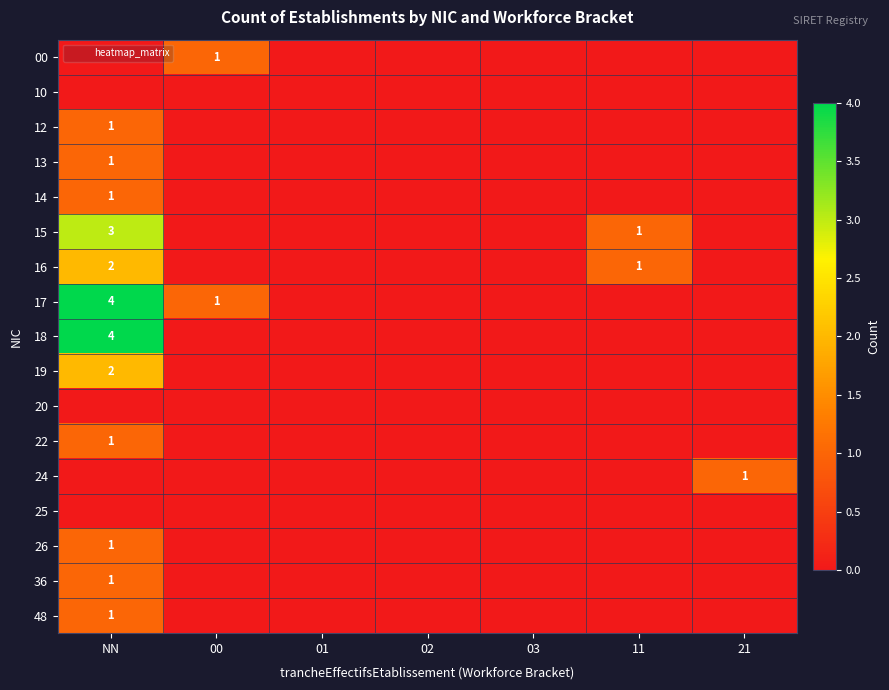

Between 00 and 02, which series saw the biggest shift?

00